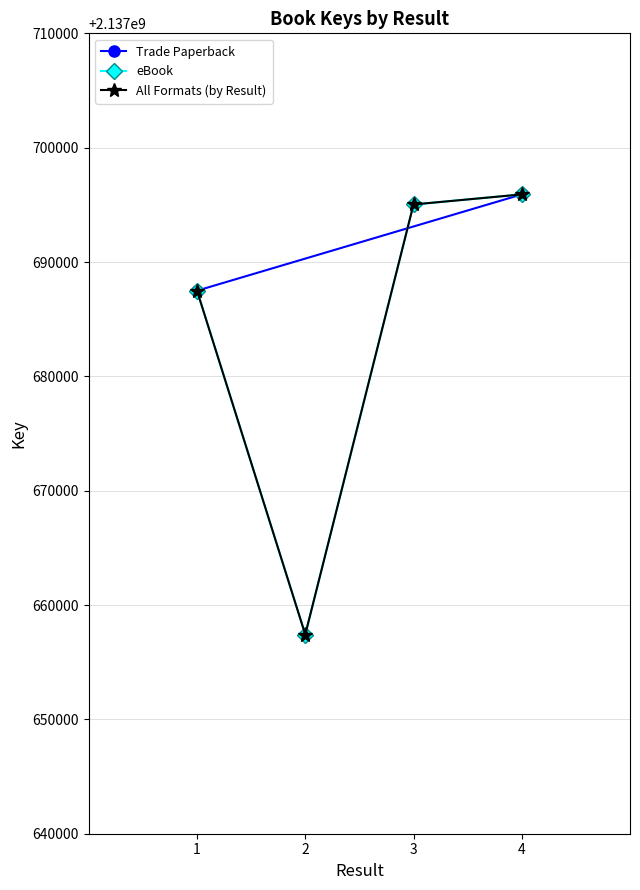

List the labels in order of value, largest first.

4, 3, 1, 2